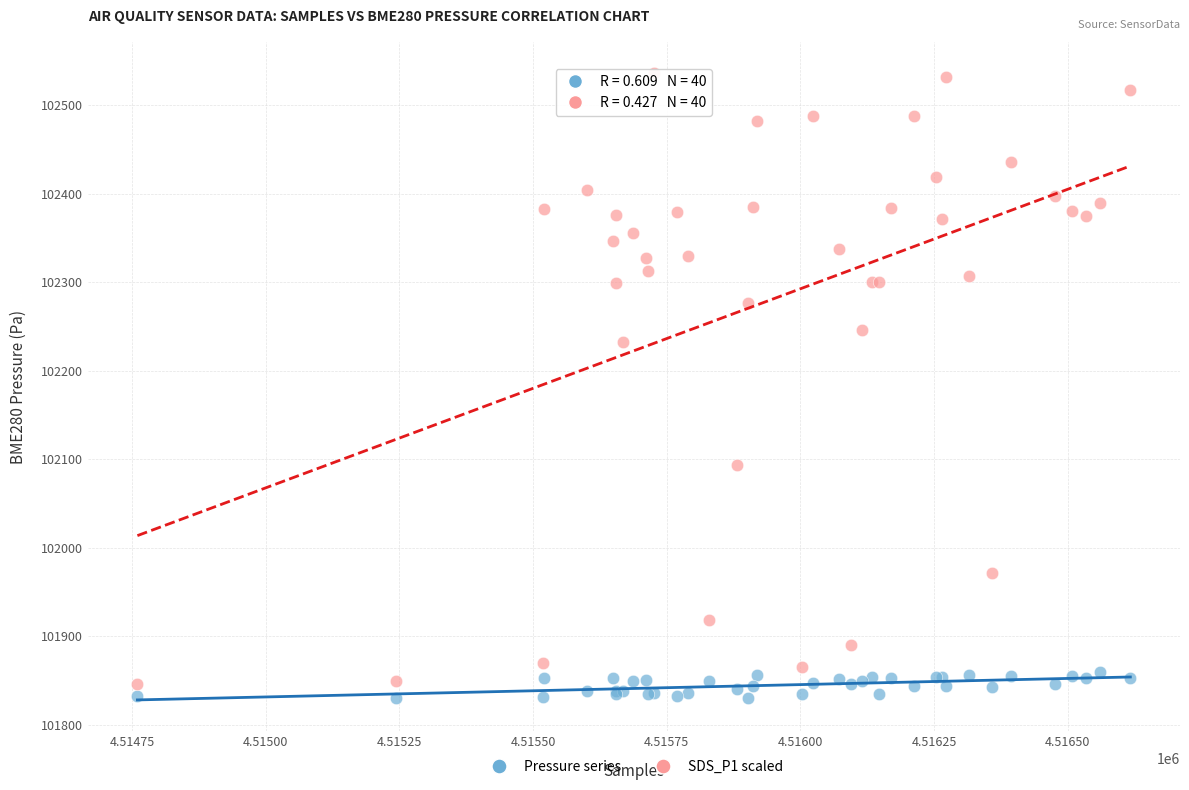

Across all series, what Y value is closest to 102183?

102232.5